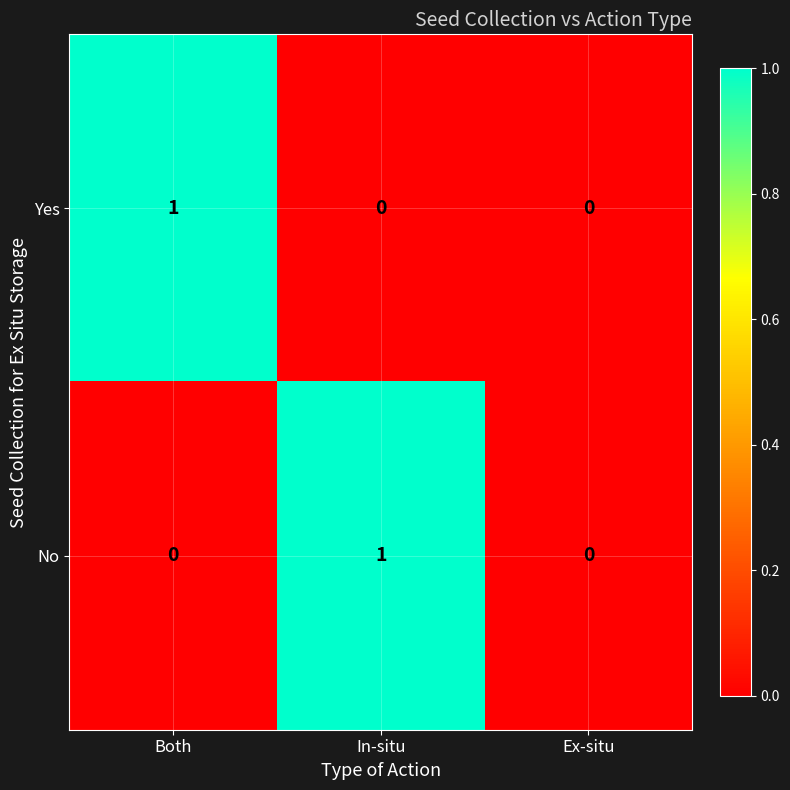

What is the maximum value shown in the chart?

1